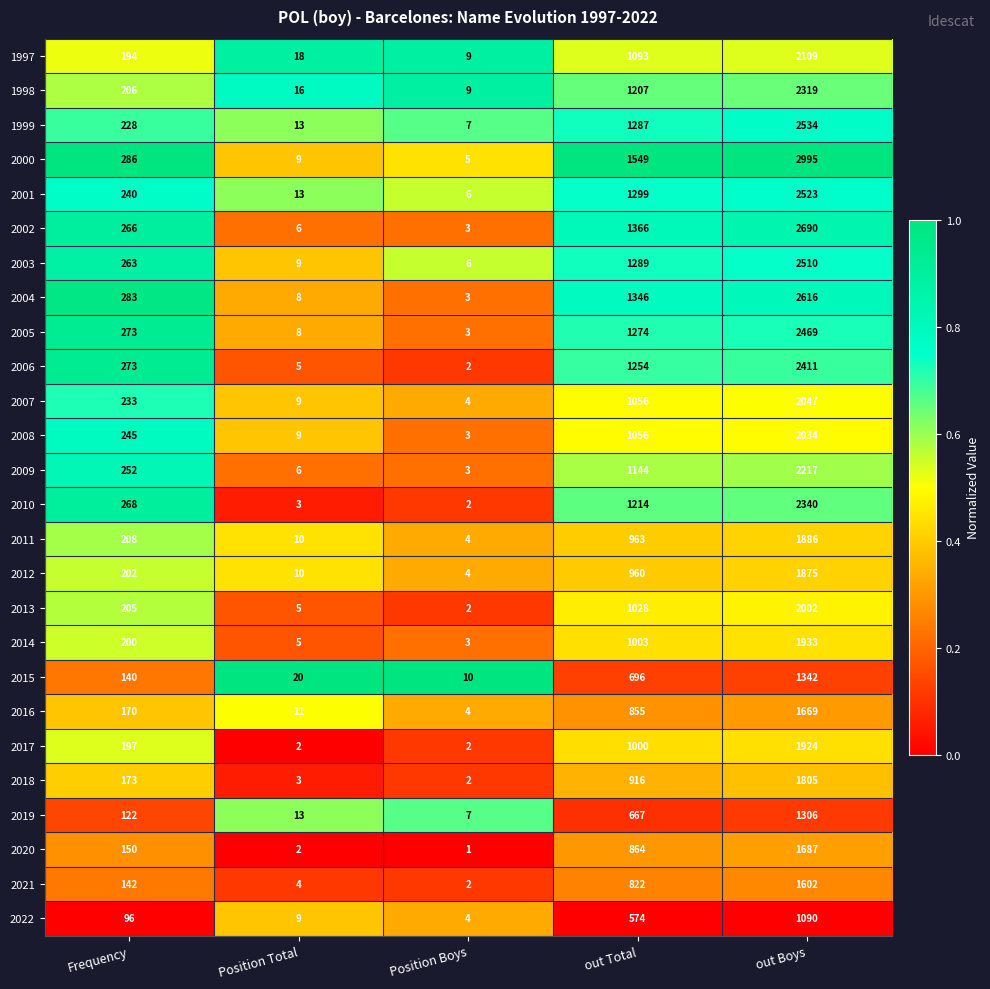

Count the number of data series in this chart.

26